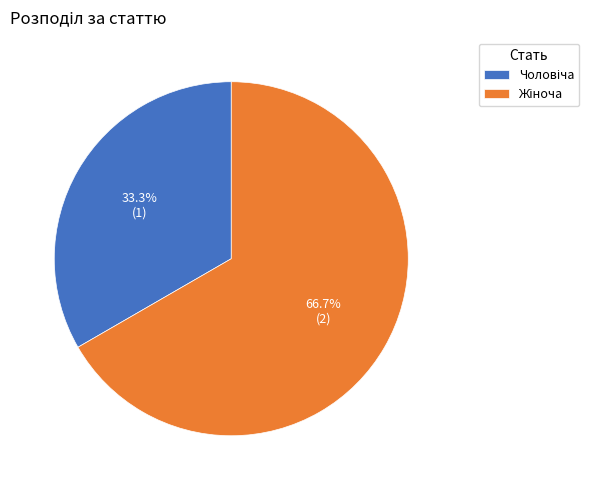

Is there any slice that represents more than half of the pie?

Yes